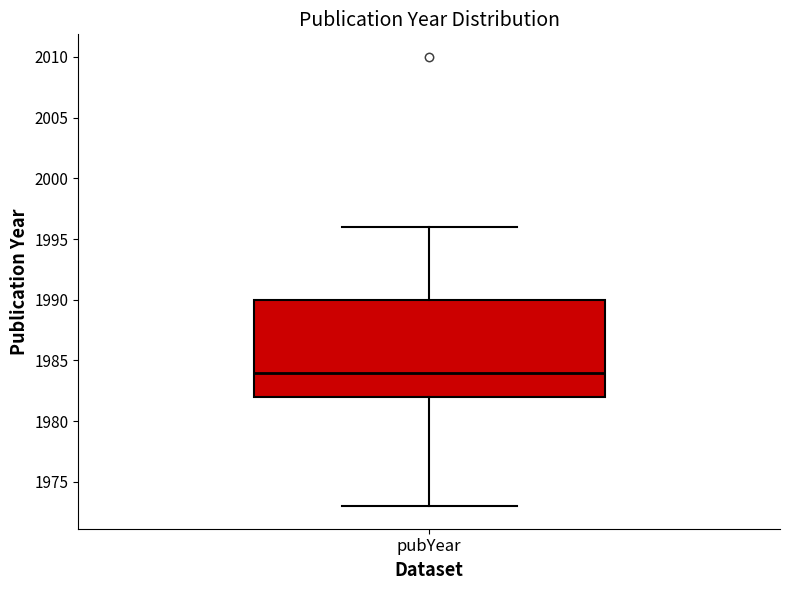

Transcribe this box plot: give where the median line is, the range the box spans, and where the two whiskers end, as read against the y-axis. The values are not printed on the chart, so give them approximately, as read against the axis.

median 1984, box 1982 to 1990, whiskers 1973 to 1996